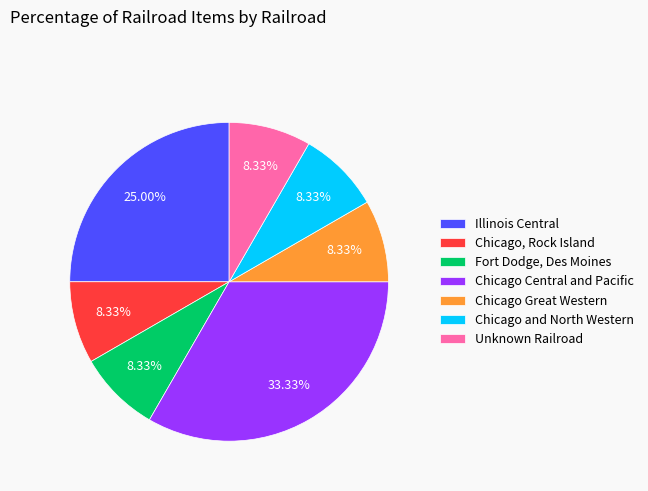

Does any single category account for the majority?

No